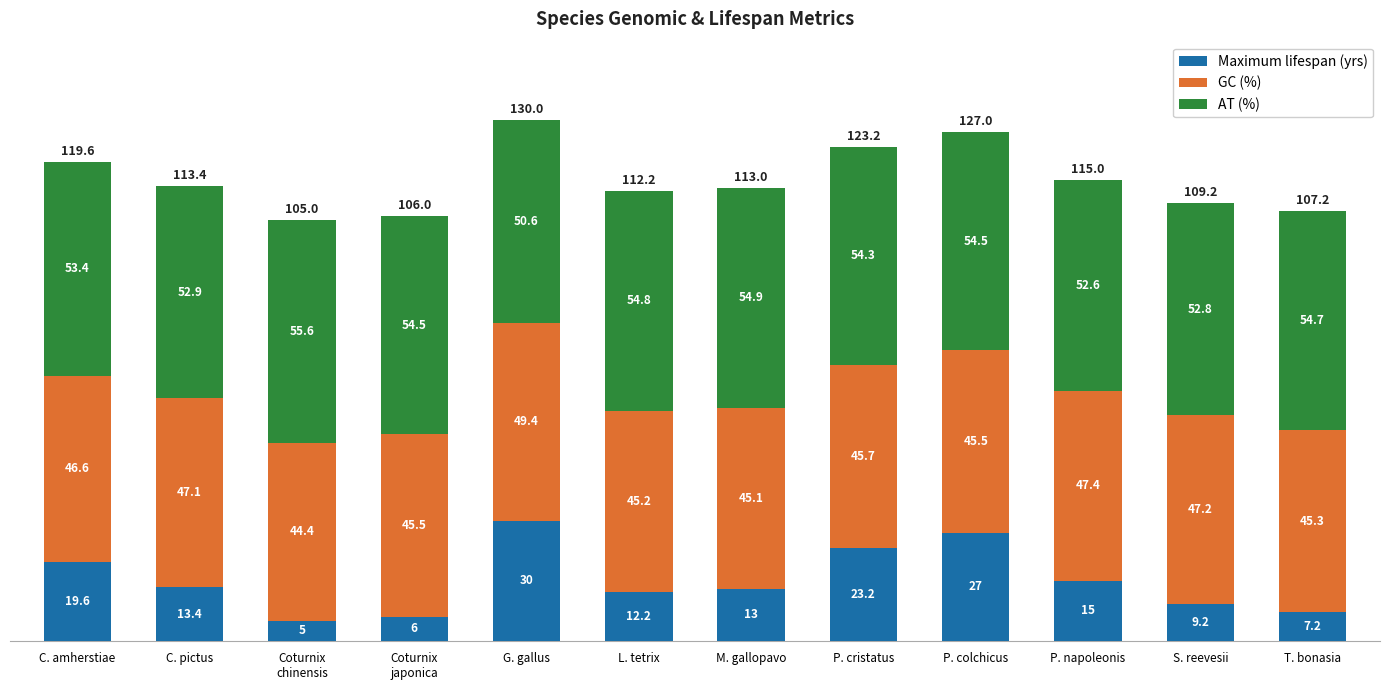

What is the sum of all Maximum lifespan (yrs) values?

180.8